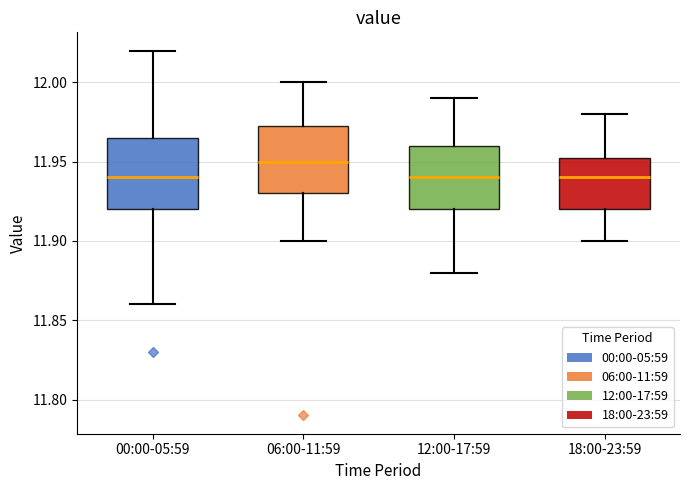

Reading left to right, transcribe this box plot: for each box, give where its median line is, the range the box spans, and where its two whiskers end, as read against the y-axis. The values are not printed on the chart, so give them approximately, as read against the axis.

00:00-05:59: median 11.940, box 11.920 to 11.965, whiskers 11.860 to 12.020
06:00-11:59: median 11.950, box 11.930 to 11.975, whiskers 11.900 to 12.000
12:00-17:59: median 11.940, box 11.920 to 11.960, whiskers 11.880 to 11.990
18:00-23:59: median 11.940, box 11.920 to 11.955, whiskers 11.900 to 11.980